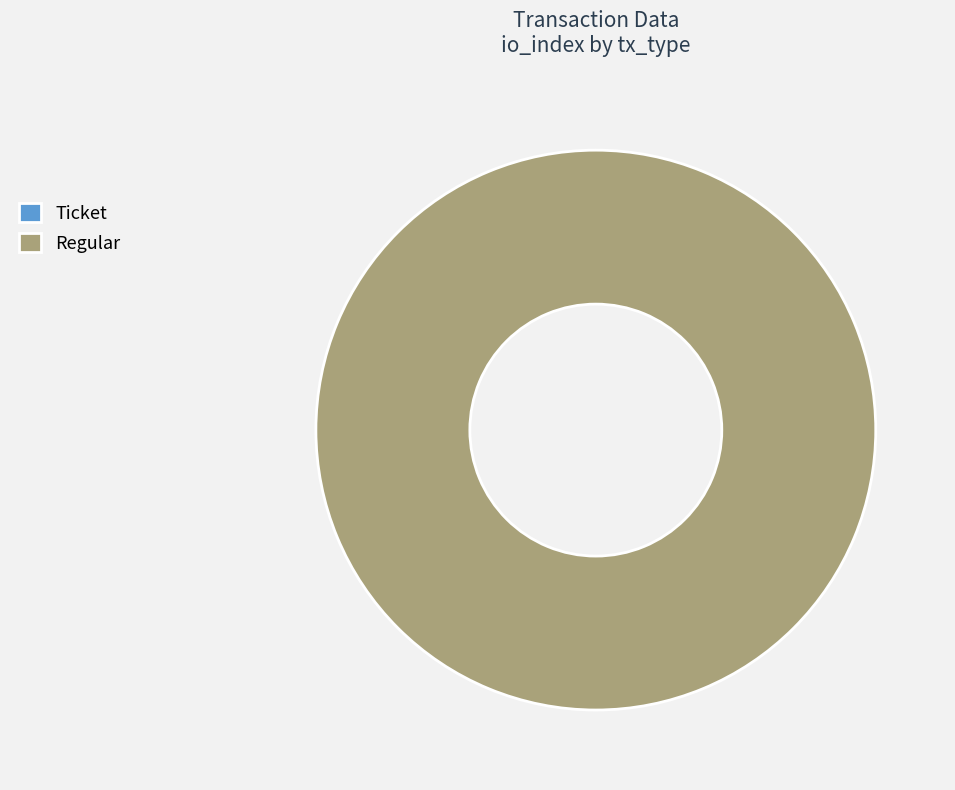

Count the number of slices in the pie.

2